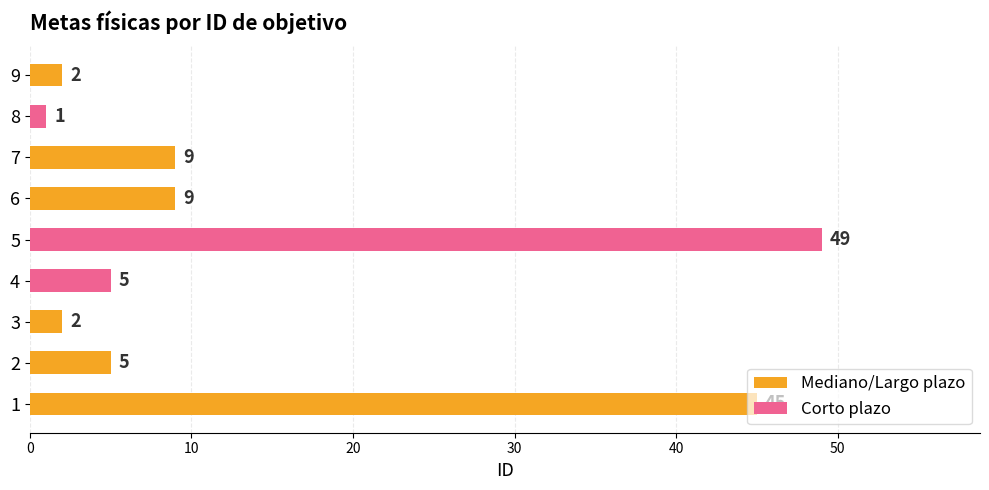

Which label corresponds to the smallest value in the chart?

8